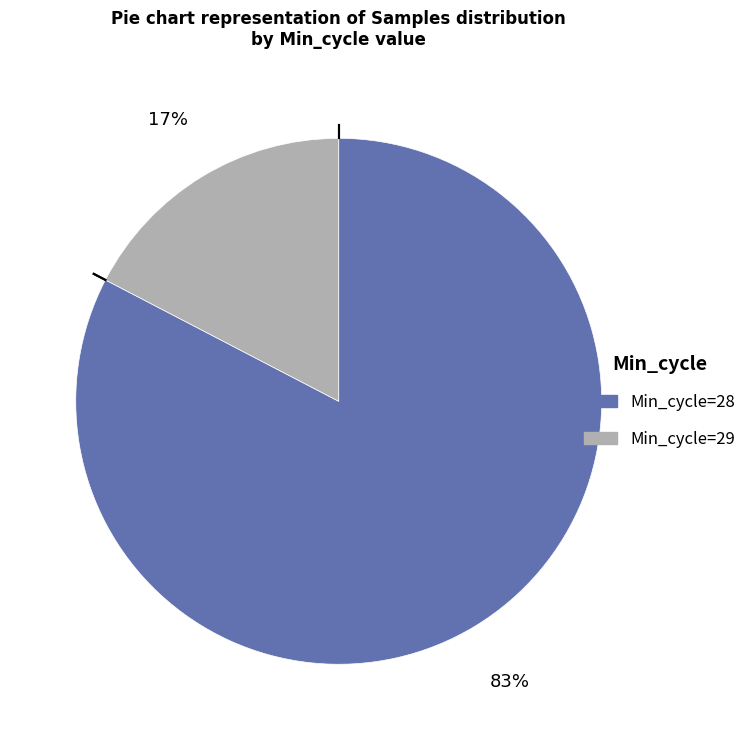

Which slice is the smallest?

Min_cycle=29